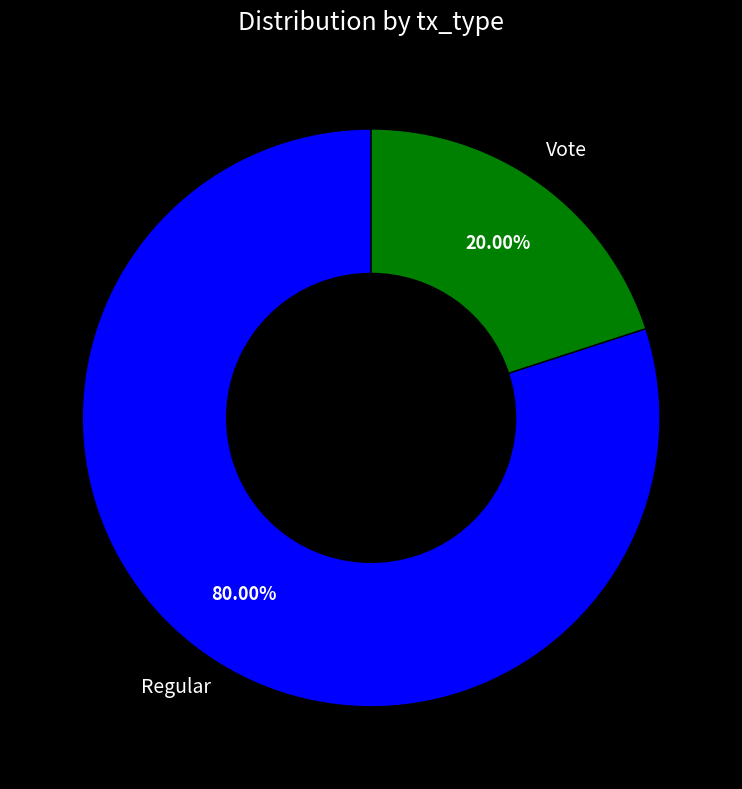

What percentage is NOT represented by Vote?

80.0%